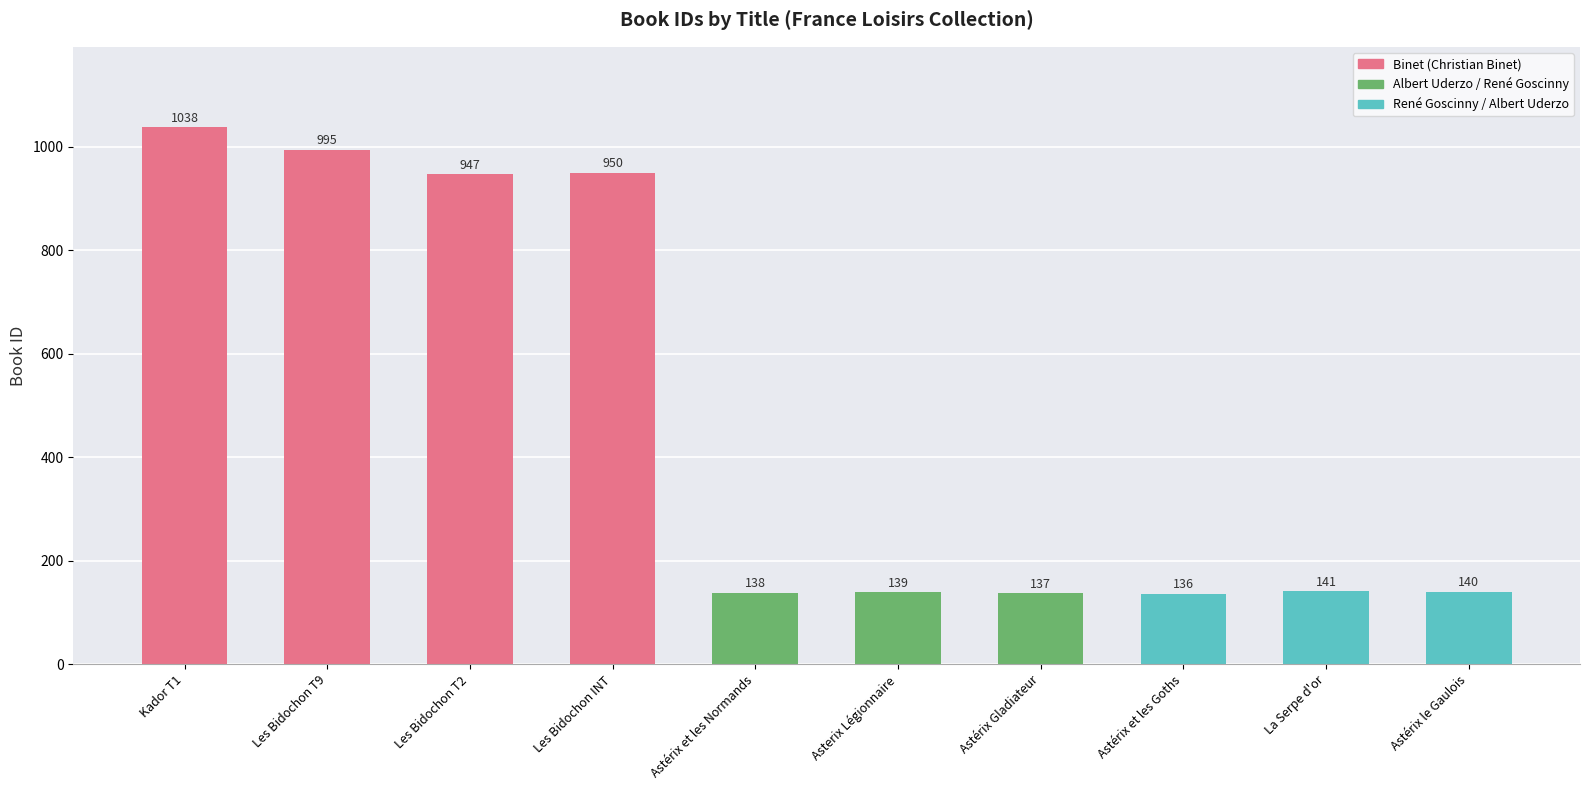

List the labels in order of value, largest first.

Kador T1, Les Bidochon T9, Les Bidochon INT, Les Bidochon T2, La Serpe d'or, Astérix le Gaulois, Asterix Légionnaire, Astérix et les Normands, Astérix Gladiateur, Astérix et les Goths